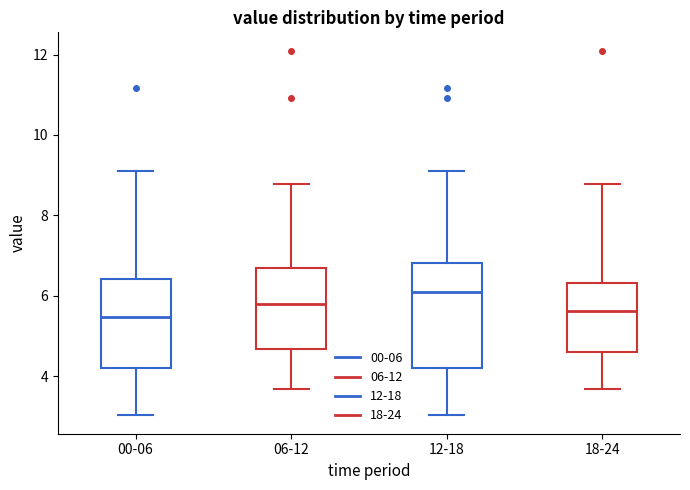

Comparing the boxes themselves (not the whiskers), which one is the tallest?

12-18